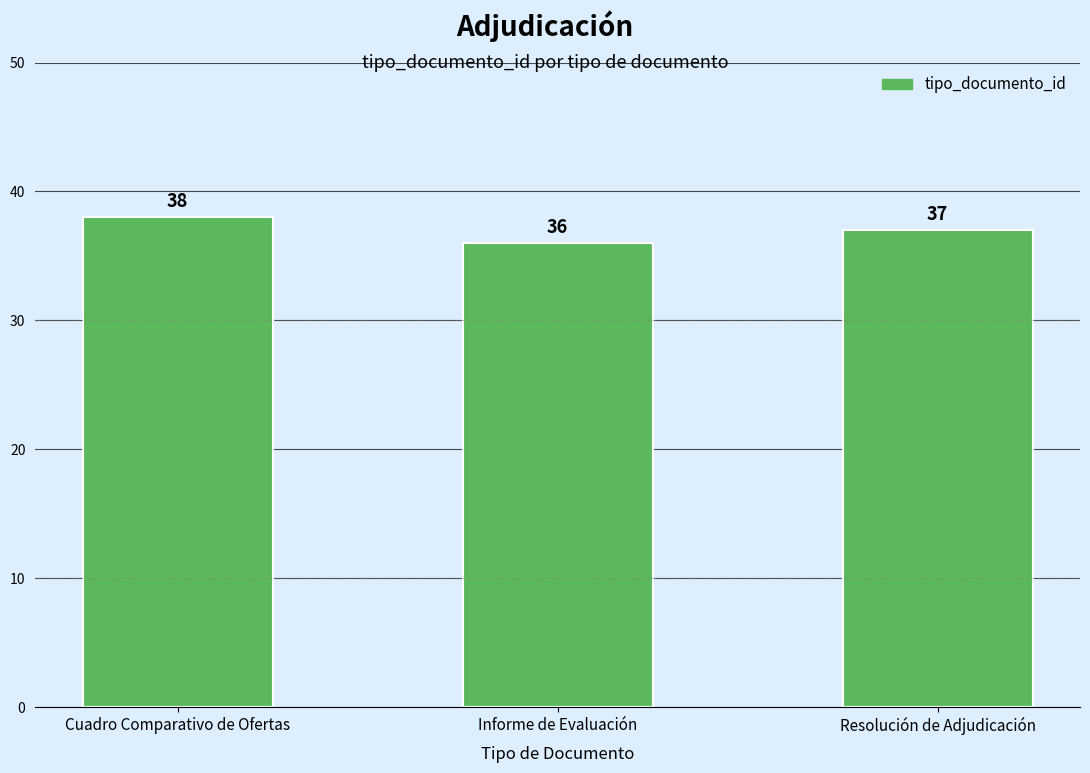

What is the label of the 1st bar from the right?

Resolución de Adjudicación